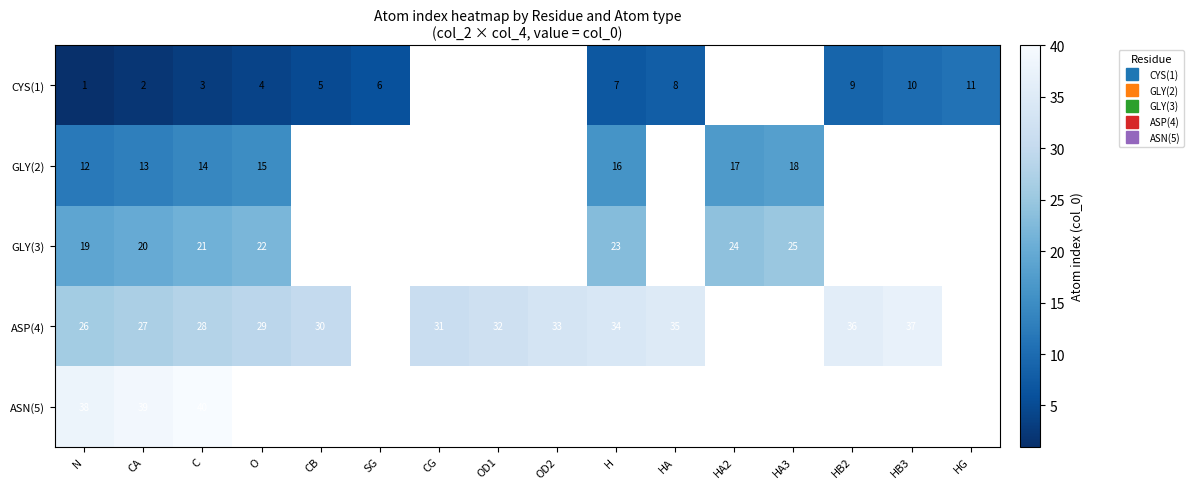

At which label is CYS(1) closest to 6?

SG